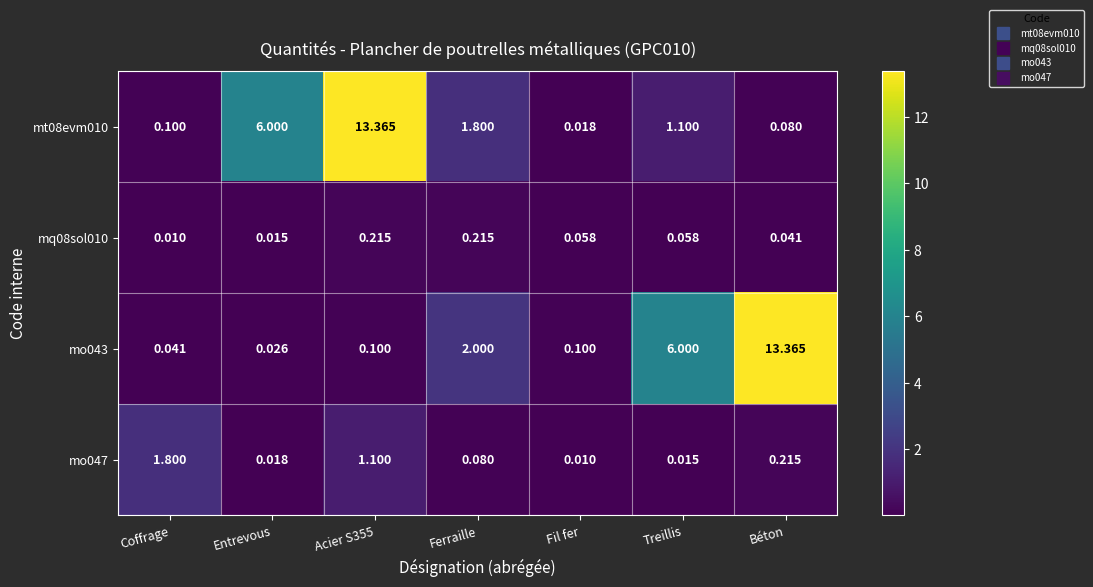

At which label is mo047 closest to 0?

Fil fer